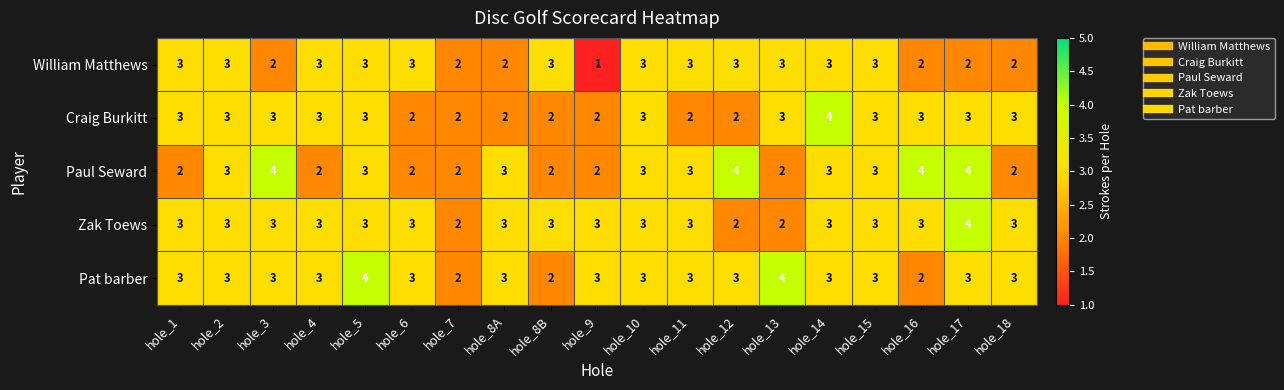

What value does the Craig Burkitt series have at hole_5?

3